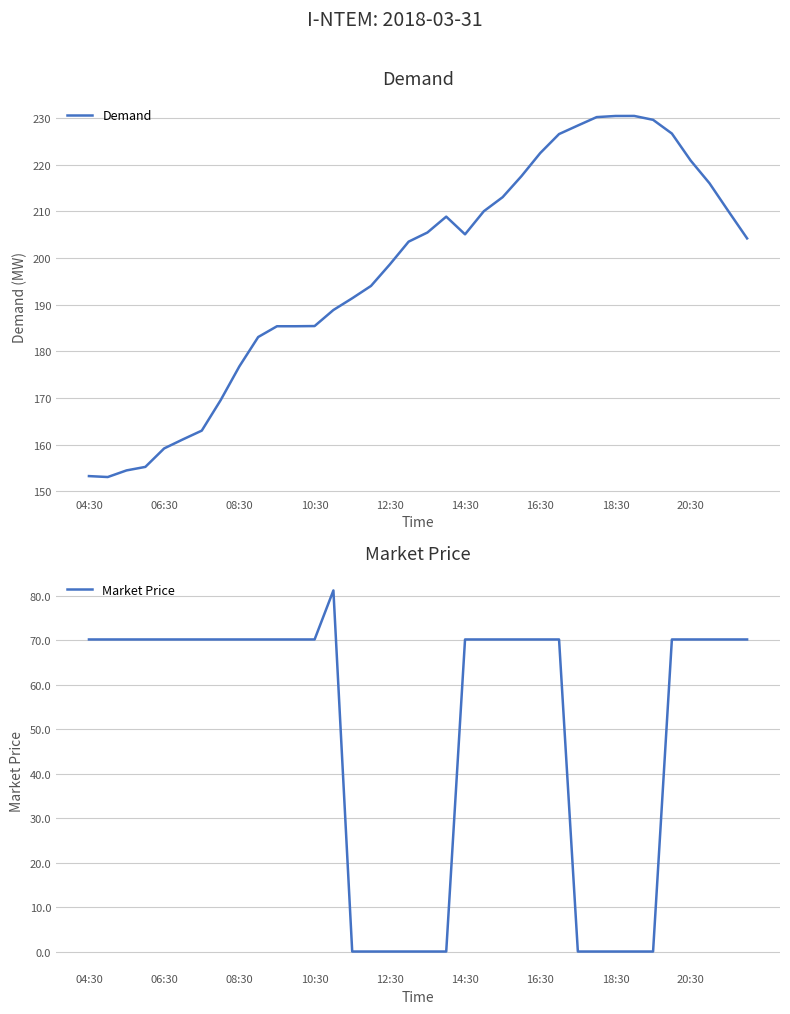

Is it true that Demand equals 230.4 at 18:30?

True